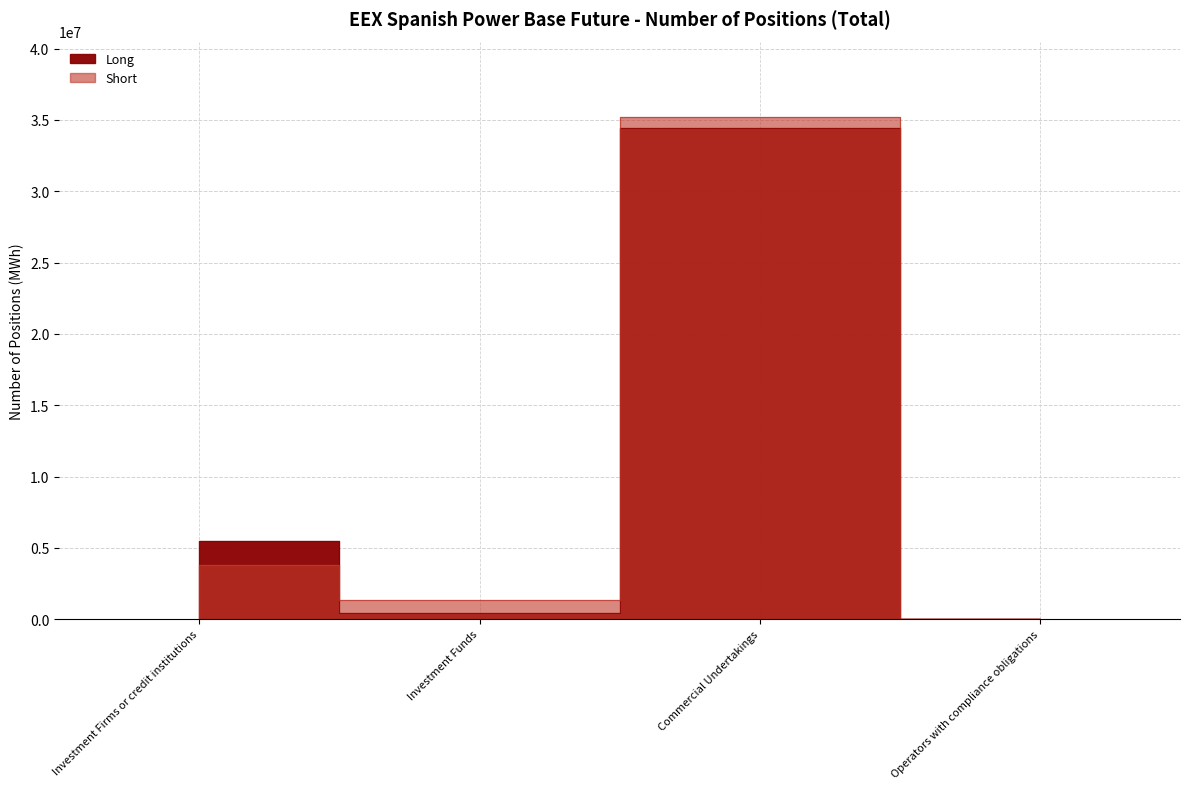

Which has a higher value, Investment Firms or credit institutions or Investment Funds?

Investment Firms or credit institutions